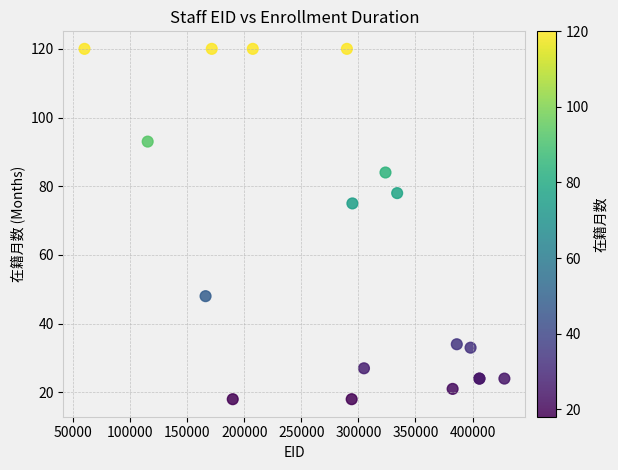

What Y value in the scatter plot is closest to 69?

75